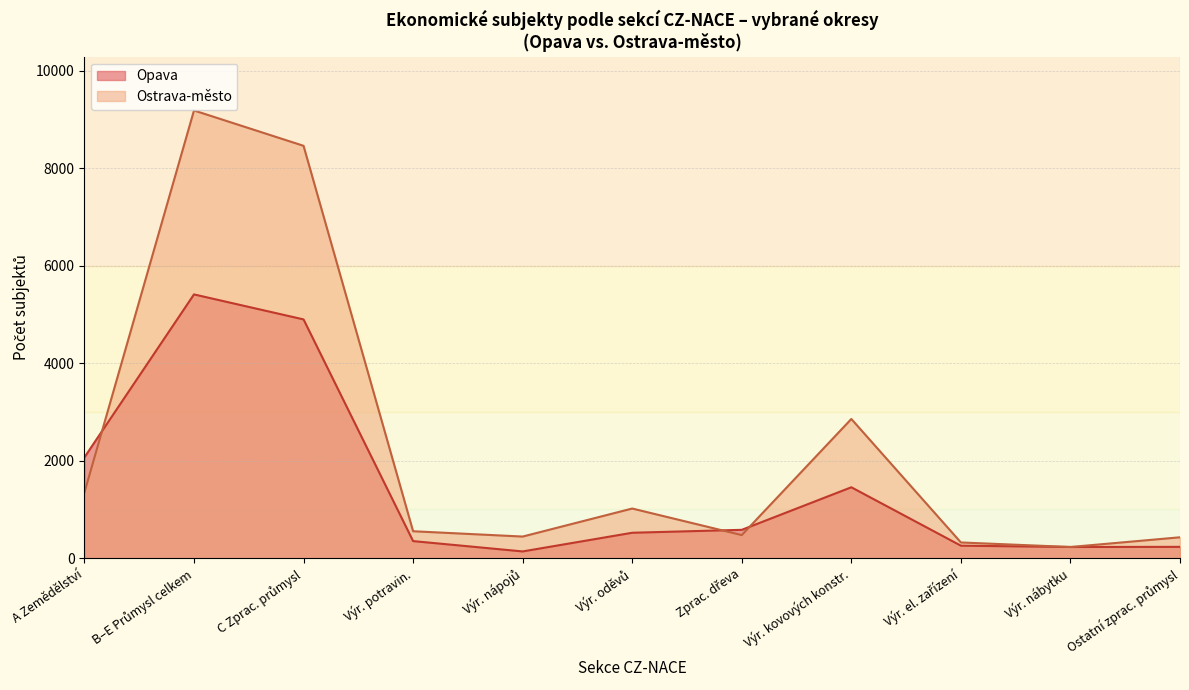

Is it true that Ostrava-město equals 497 at Zemědělství?

False